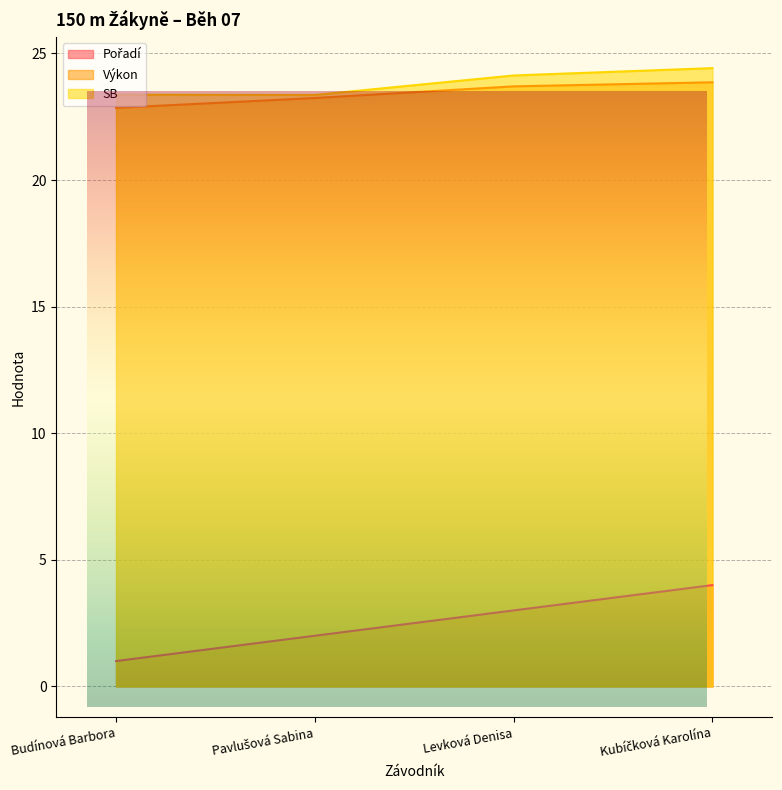

What is the value of the SB point at the 2nd from the left?

23.4